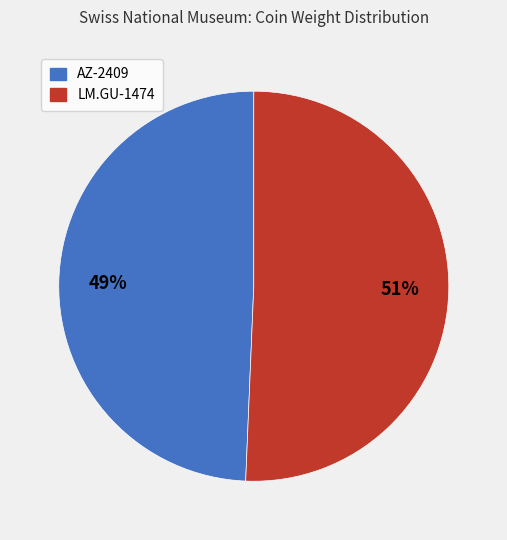

How many segments does this pie chart have?

2